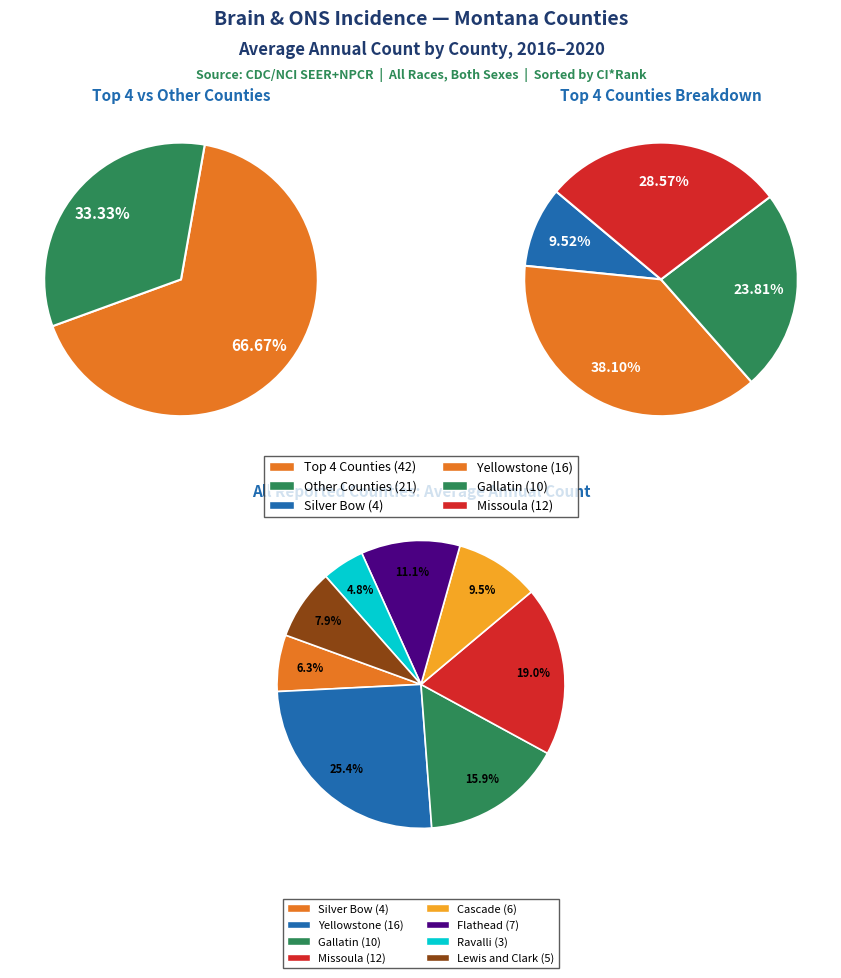

What is the largest slice in the pie chart?

Yellowstone County